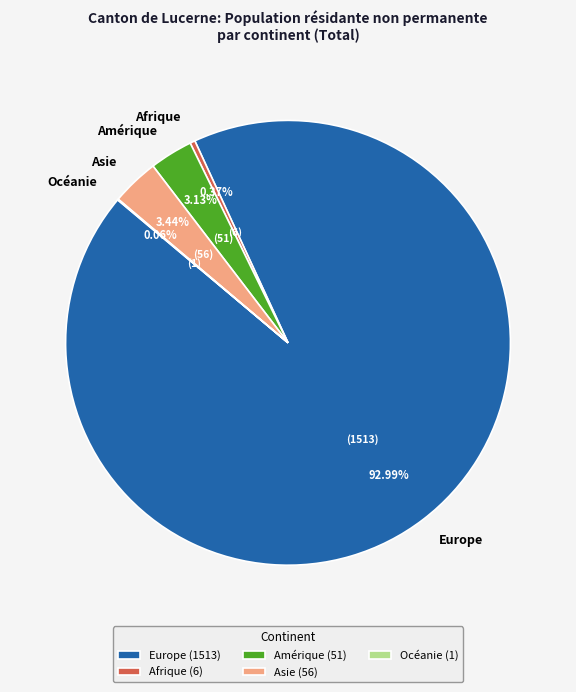

Is it true that Europe is 93% of the pie?

True